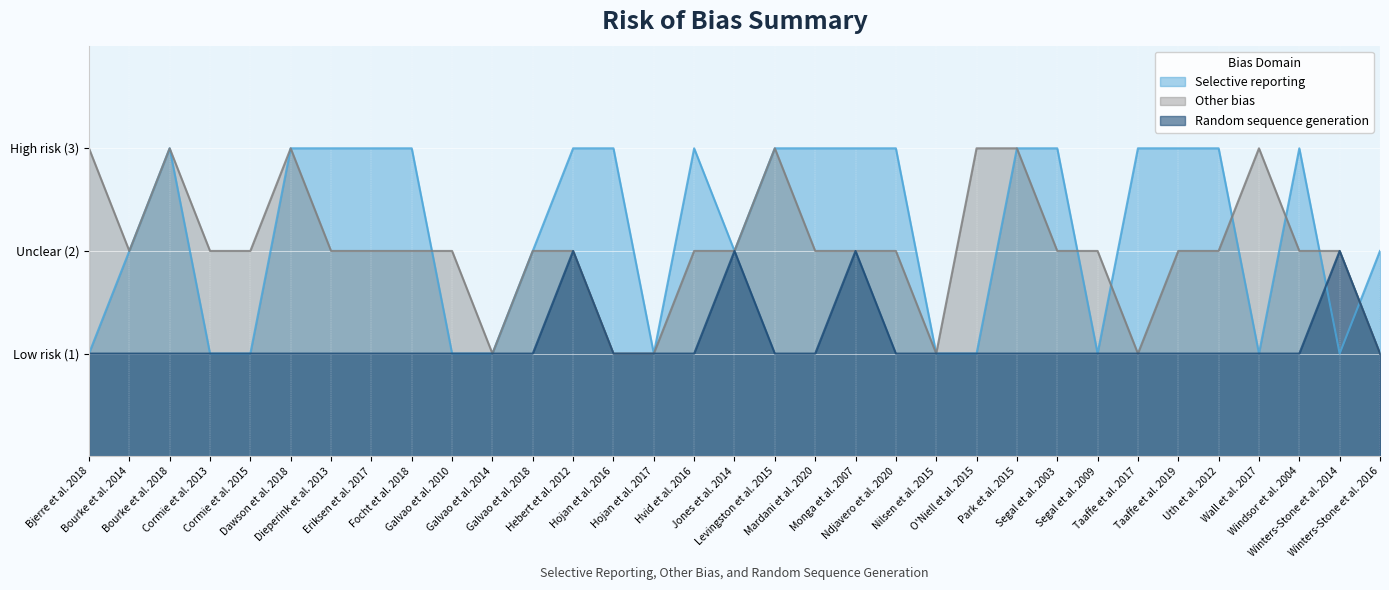

True or false: Random sequence generation and Other bias intersect in this chart.

False